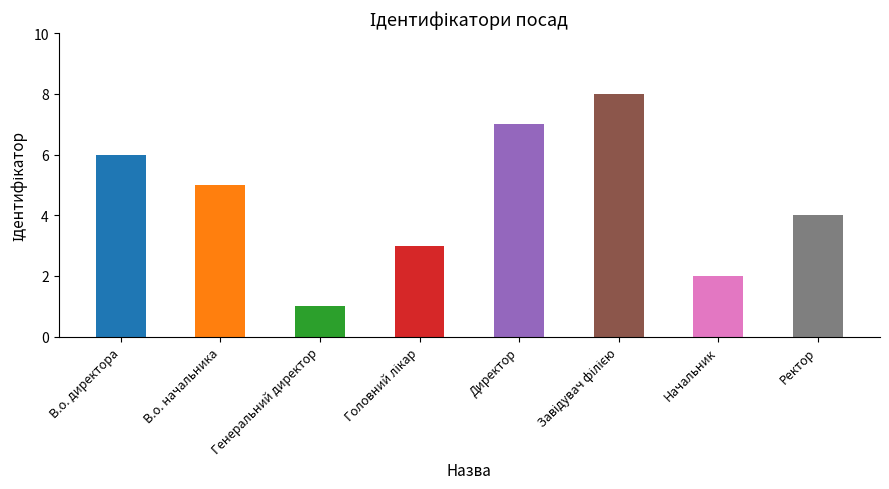

Between Генеральний директор and Ректор, which is larger?

Ректор